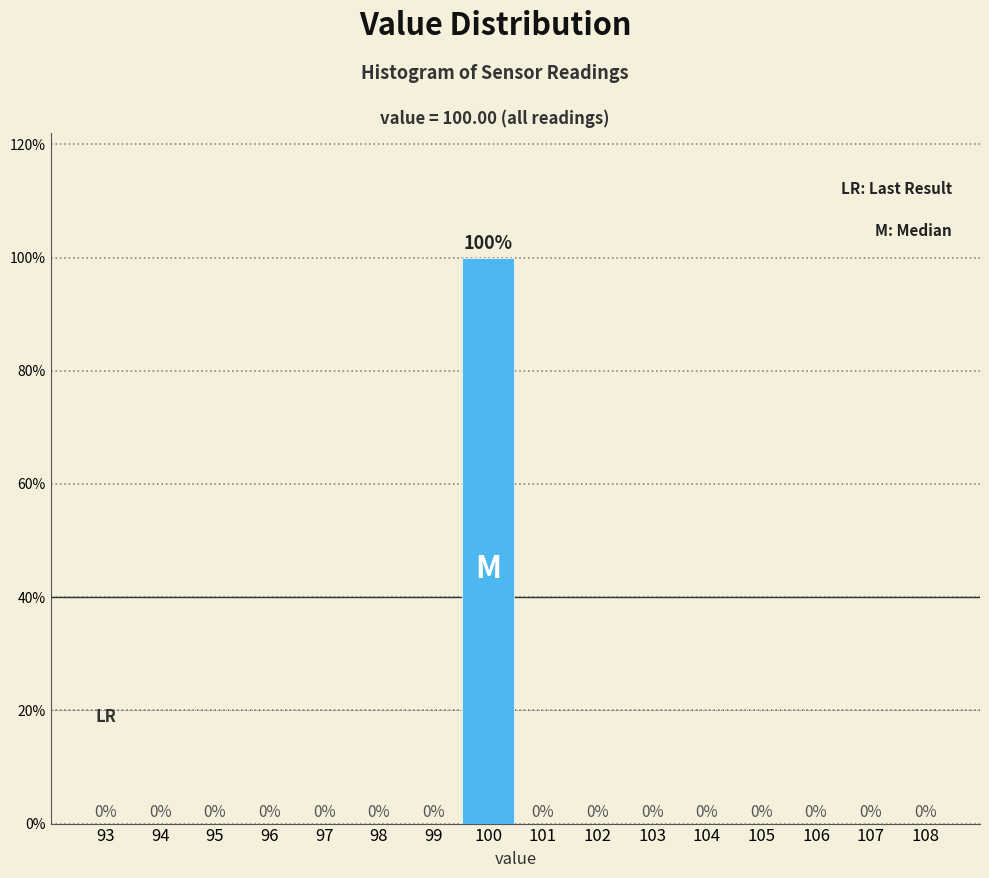

Reading left to right, list all the values displayed in this chart.

93=0	94=0	95=0	96=0	97=0	98=0	99=0	100=100	101=0	102=0	103=0	104=0	105=0	106=0	107=0	108=0